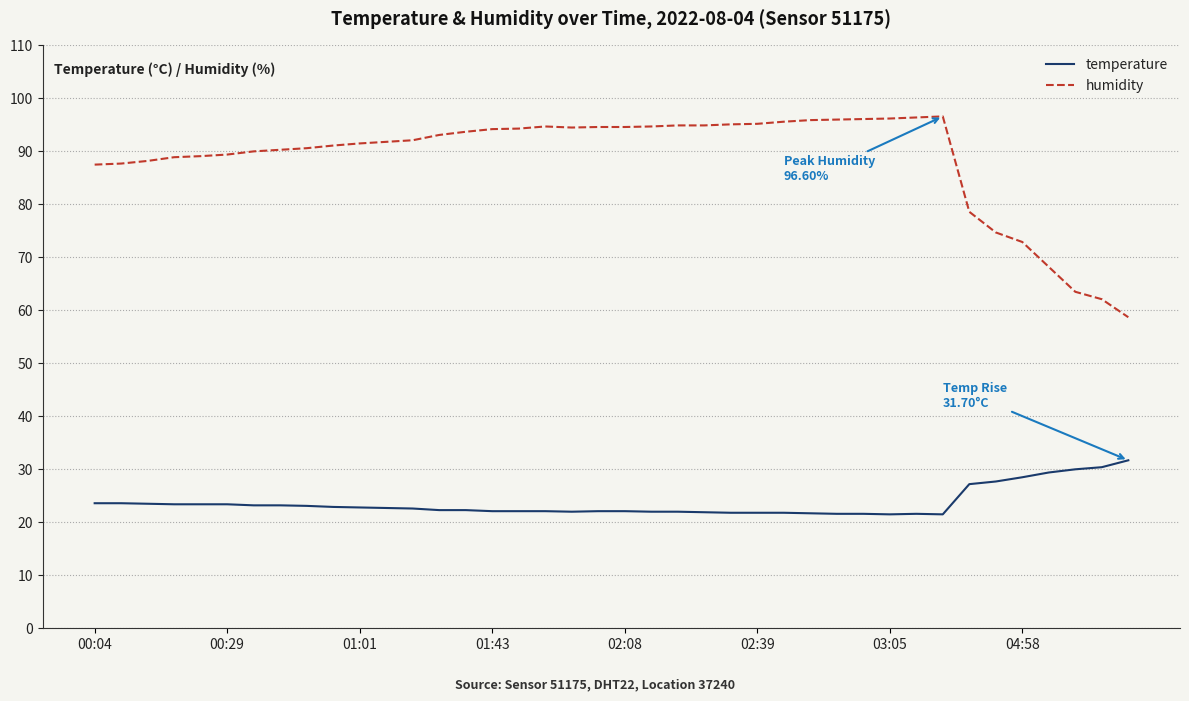

Which series has the largest total across all categories?

humidity